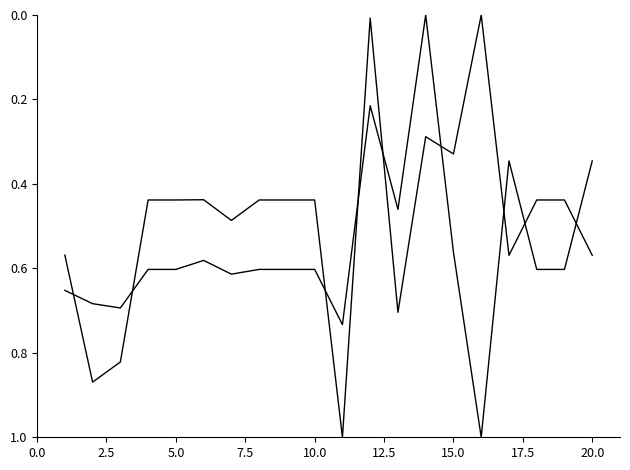

Is this an area chart (filled region under the line)?

No